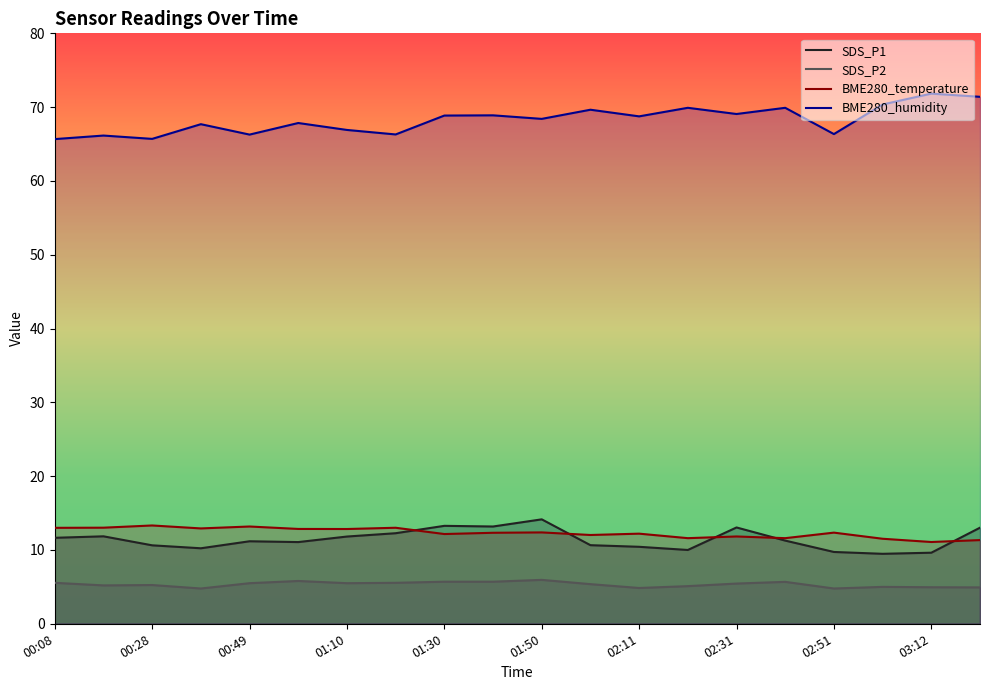

The SDS_P1 series shows 5.6 at 17. True or false?

False